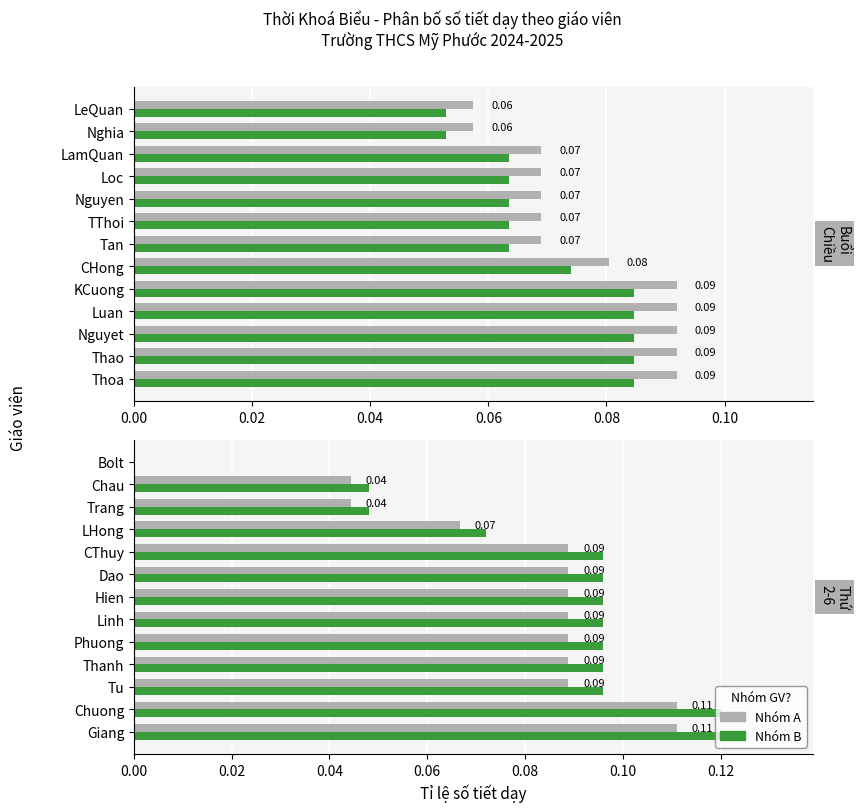

True or false: Nhóm B has a value of 0.0 at Linh.

False